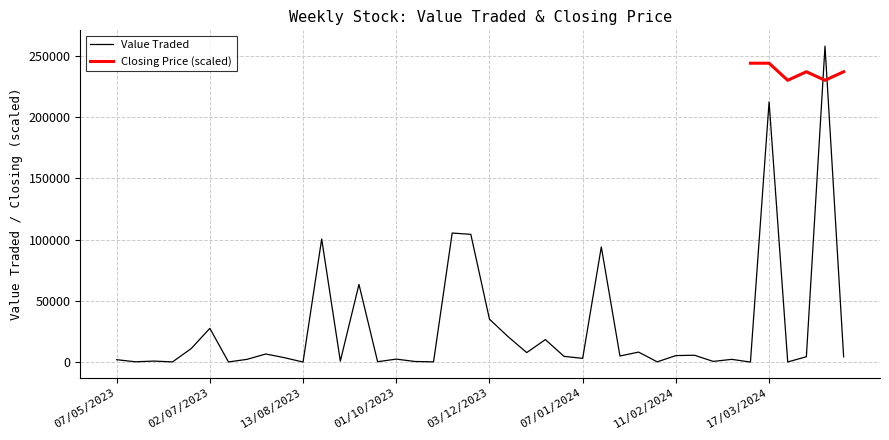

The value of Value Traded at 16/07/2023 is 140.0. True or false?

True